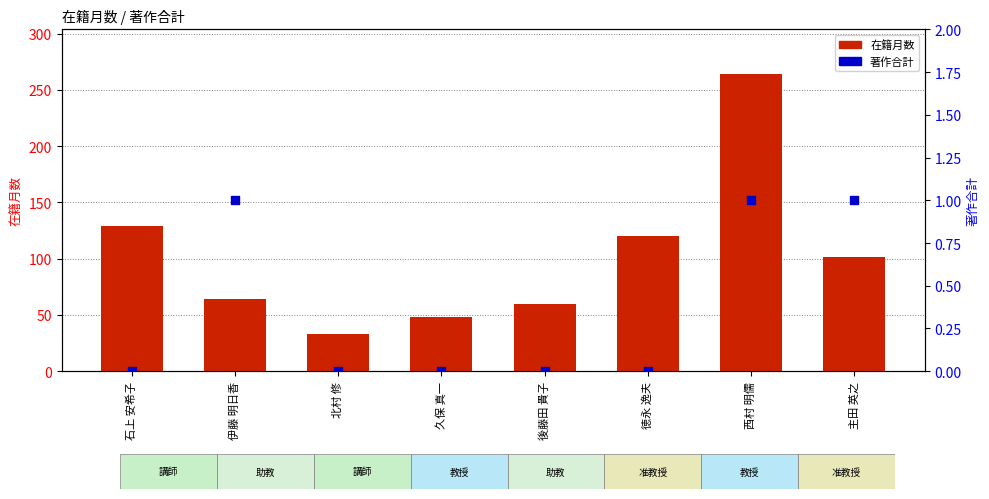

Which series has the largest total across all categories?

在籍月数